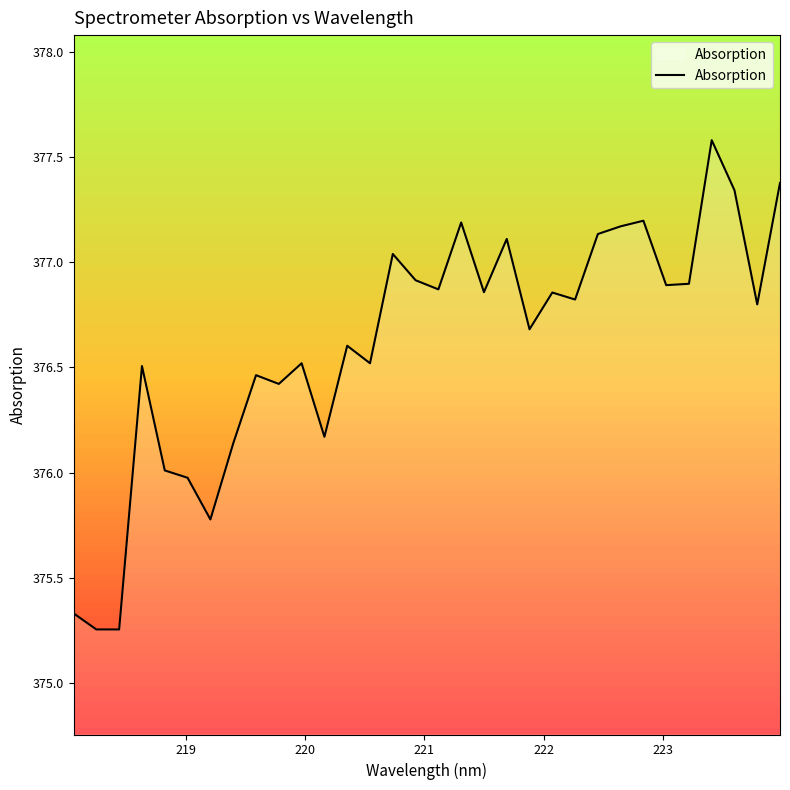

What is the maximum value for Absorption?

377.6